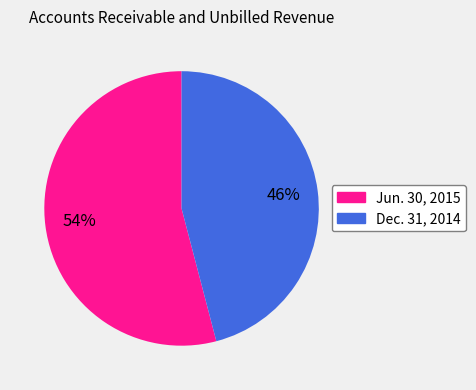

How many segments does this pie chart have?

2